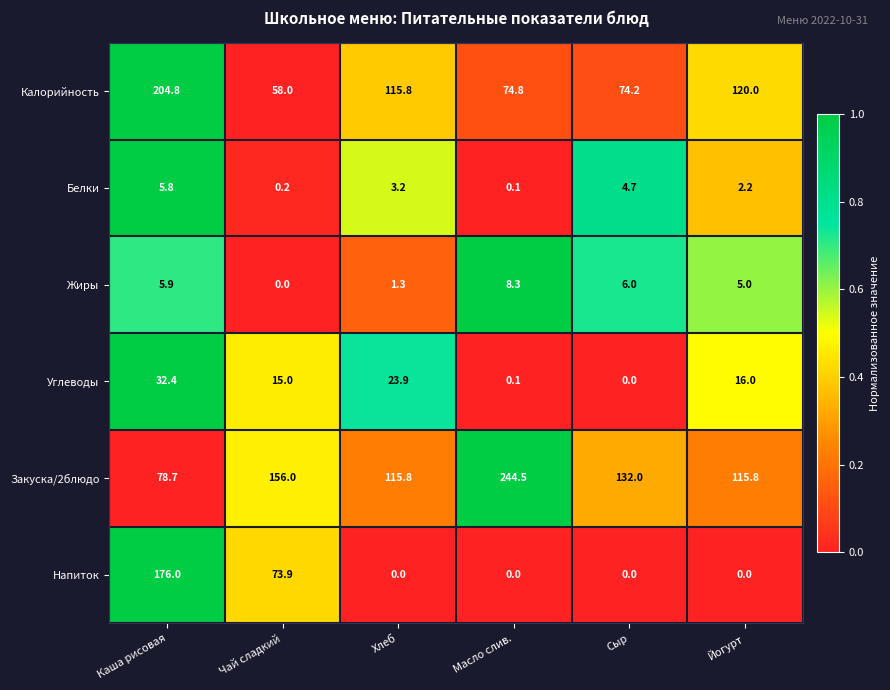

What is the greatest value displayed?

244.5